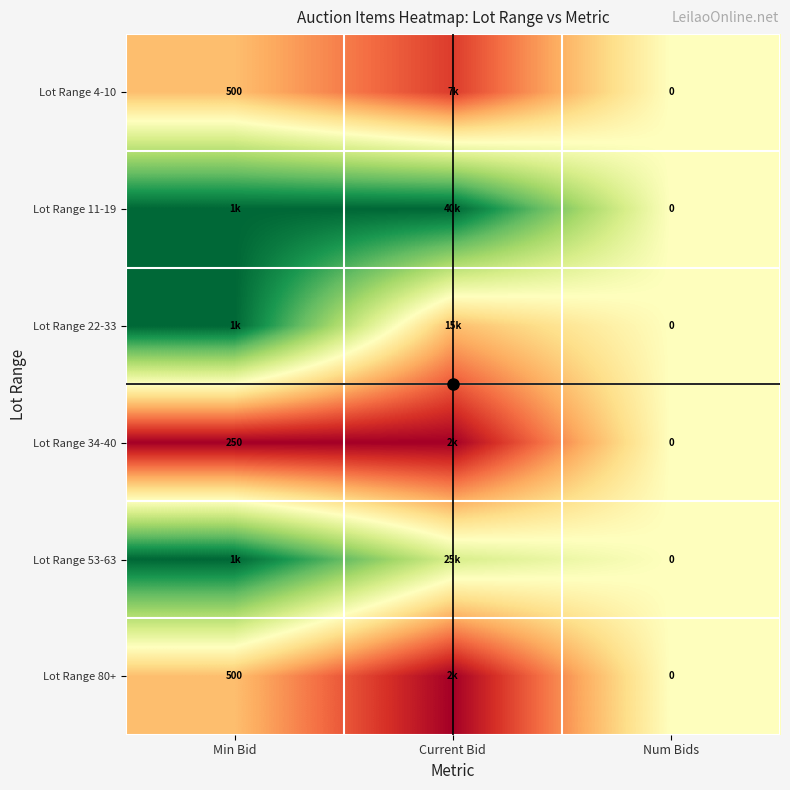

Rank the series at Current Bid from lowest to highest value.

Lot Range 34-40, Lot Range 80+, Lot Range 4-10, Lot Range 22-33, Lot Range 53-63, Lot Range 11-19